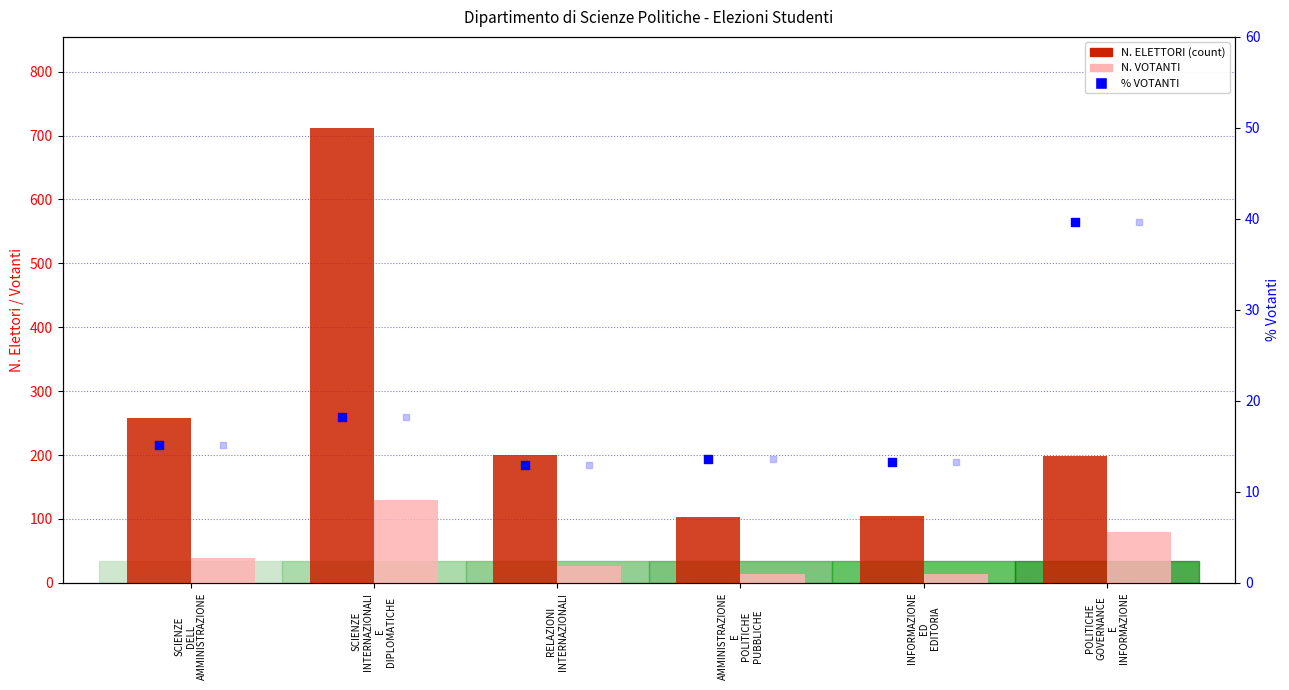

What is the total value across all series at SCIENZE
DELL
AMMINISTRAZIONE?

327.2